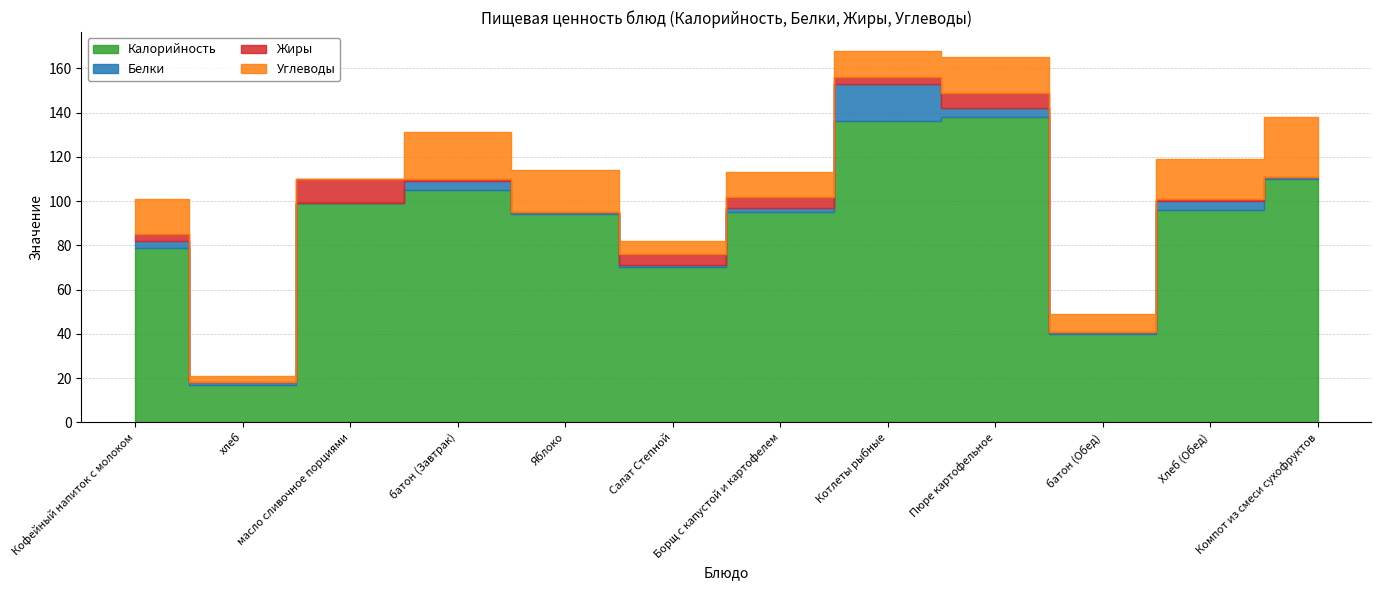

Which series changed the most between Борщ с капустой и картофелем and Котлеты рыбные?

Калорийность